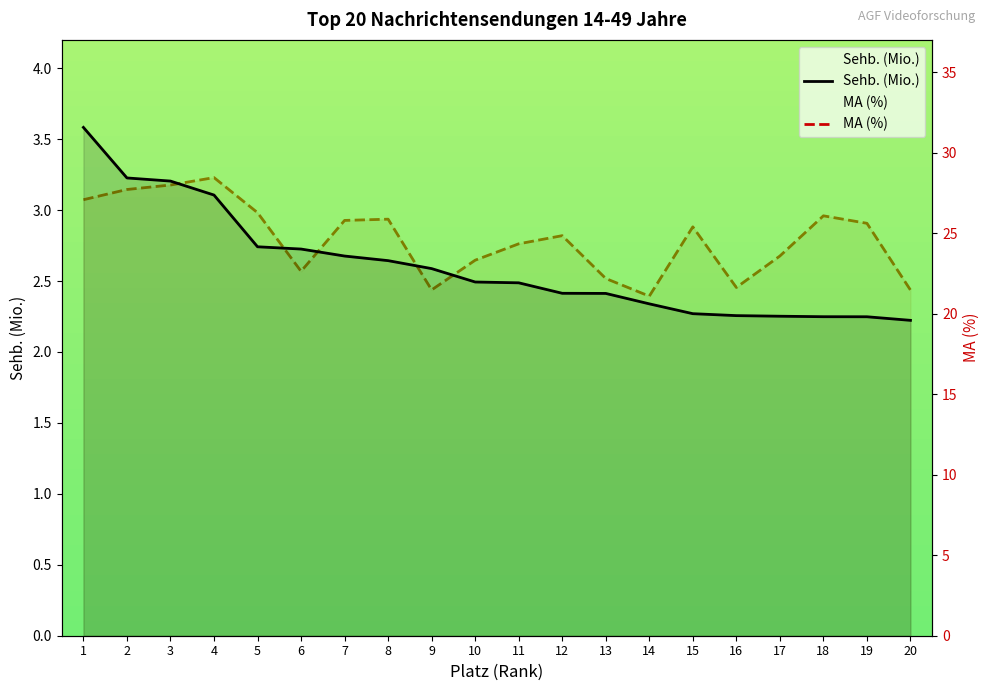

Reading left to right, list all the values displayed in this chart.

Sehb. (Mio.): 1=3.6	2=3.2	3=3.2	4=3.1	5=2.7	6=2.7	7=2.7	8=2.6	9=2.6	10=2.5	11=2.5	12=2.4	13=2.4	14=2.3	15=2.3	16=2.3	17=2.3	18=2.2	19=2.2	20=2.2
MA (%): 1=27.1	2=27.7	3=28.0	4=28.4	5=26.3	6=22.6	7=25.8	8=25.9	9=21.5	10=23.3	11=24.3	12=24.8	13=22.2	14=21.1	15=25.4	16=21.6	17=23.6	18=26.1	19=25.6	20=21.5